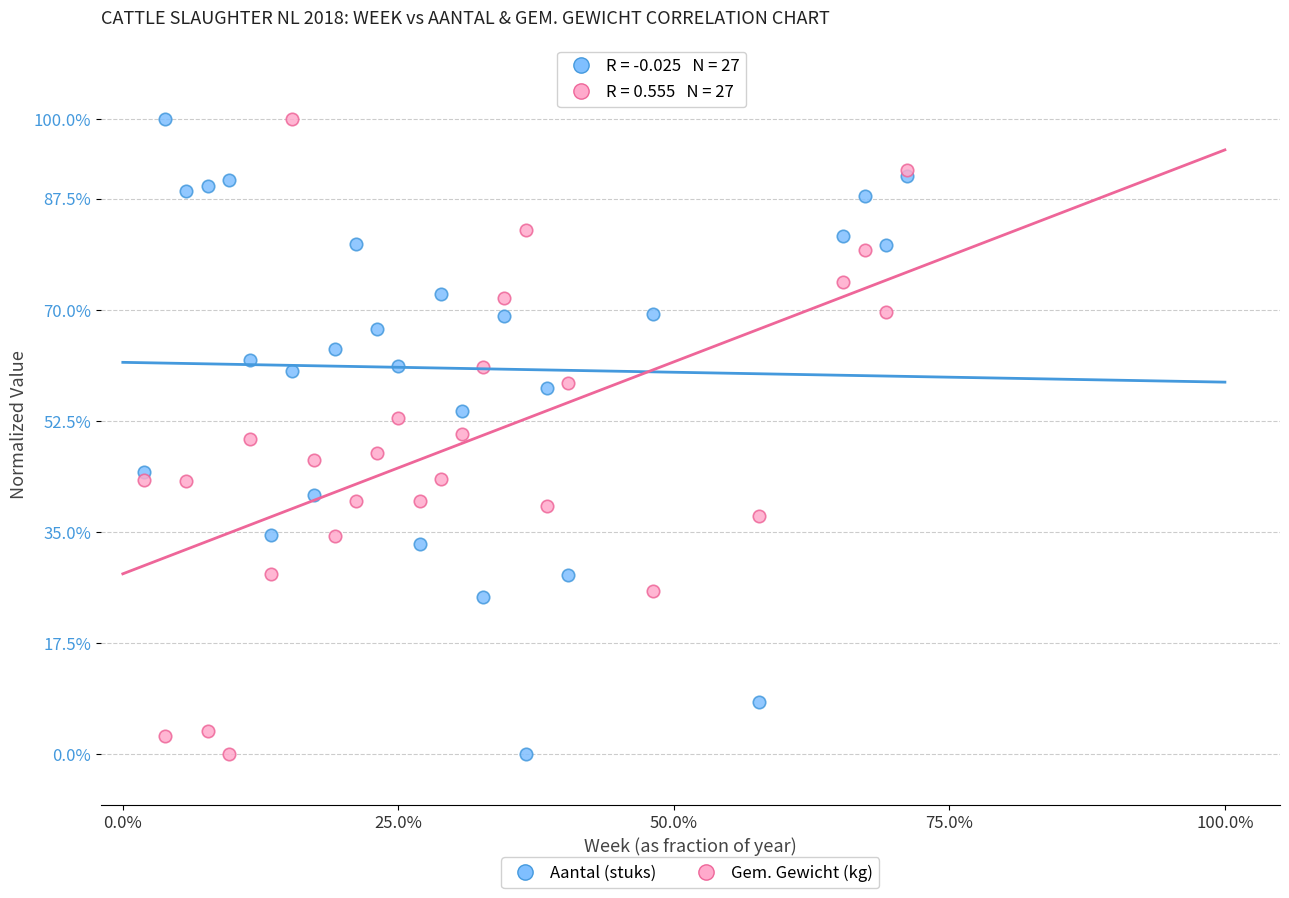

What are all the series names shown in the legend?

Aantal (stuks), Gem. Gewicht (kg)